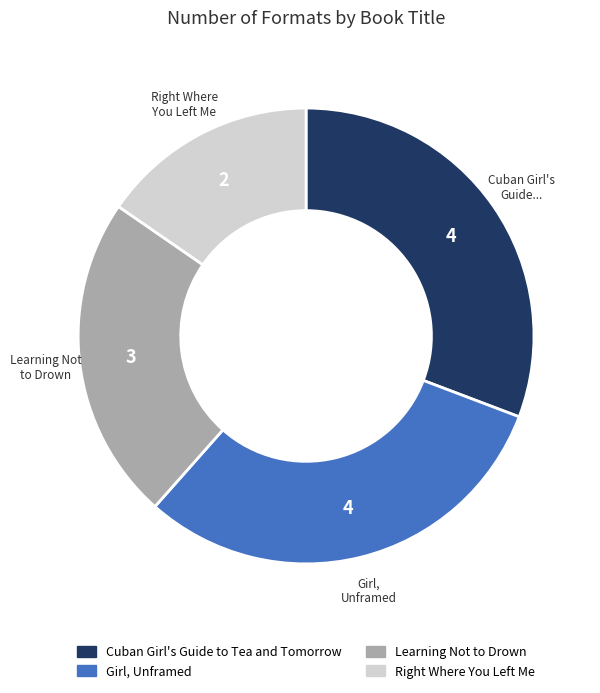

Does Girl, Unframed account for over 50% of the chart?

No